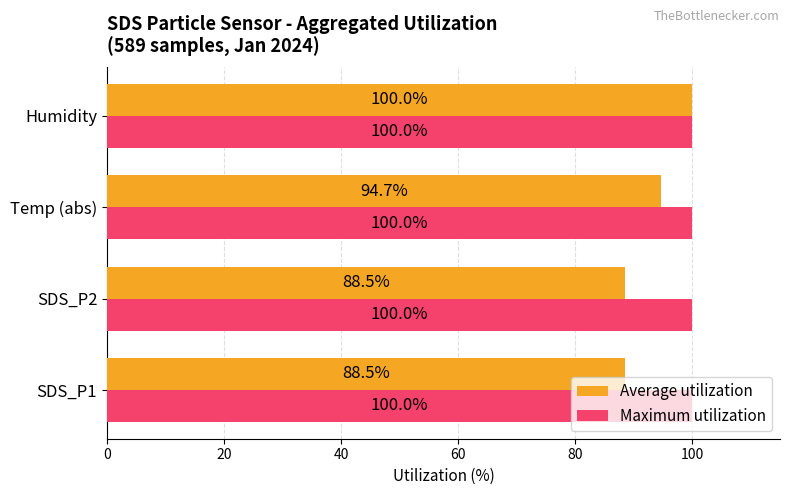

What is the average value of the Maximum utilization series?

100.0